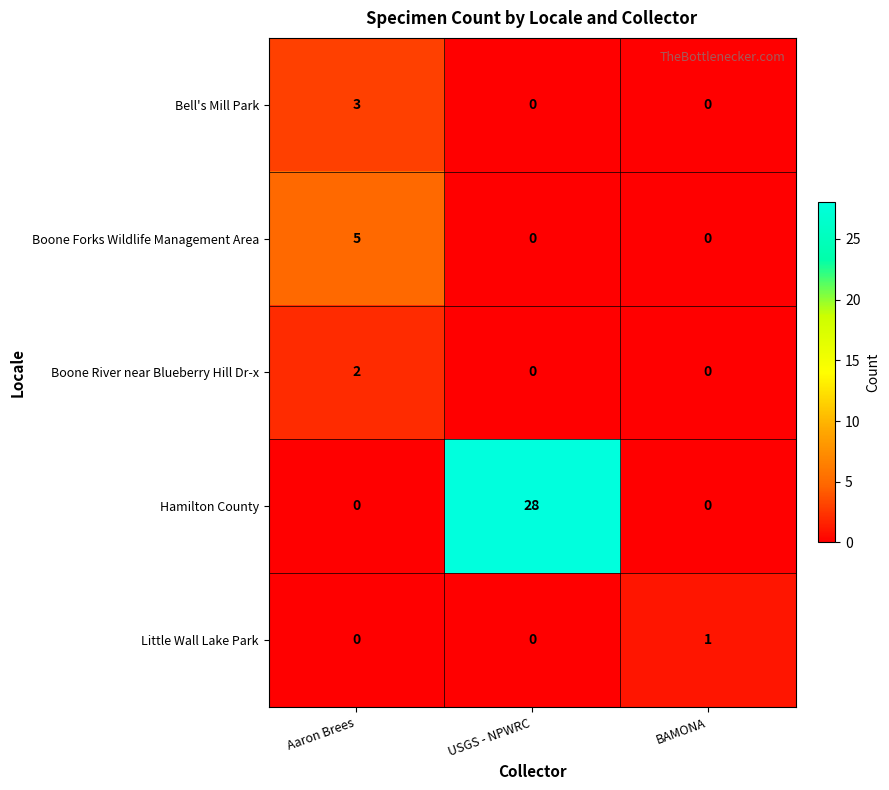

True or false: Boone River near Blueberry Hill Dr-x has a value of 0 at BAMONA.

True